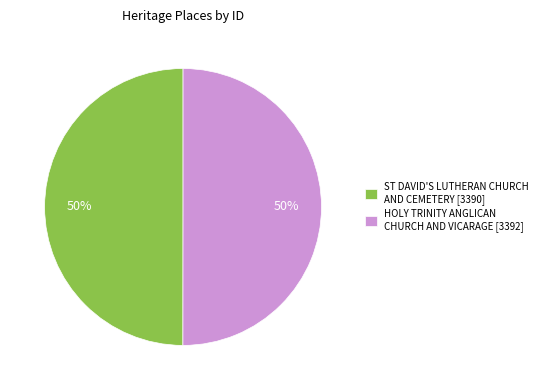

How many segments does this pie chart have?

2